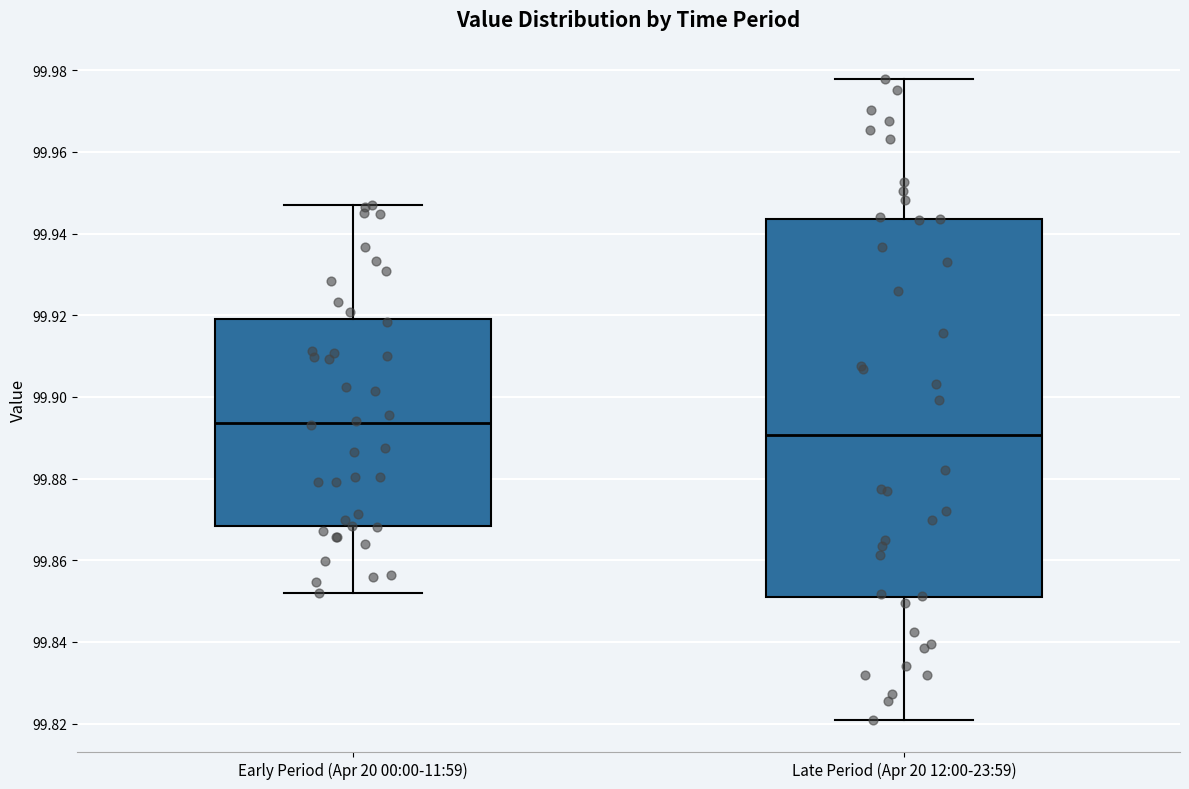

Which box's median line is the lowest?

Late Period (Apr 20 12:00-23:59)